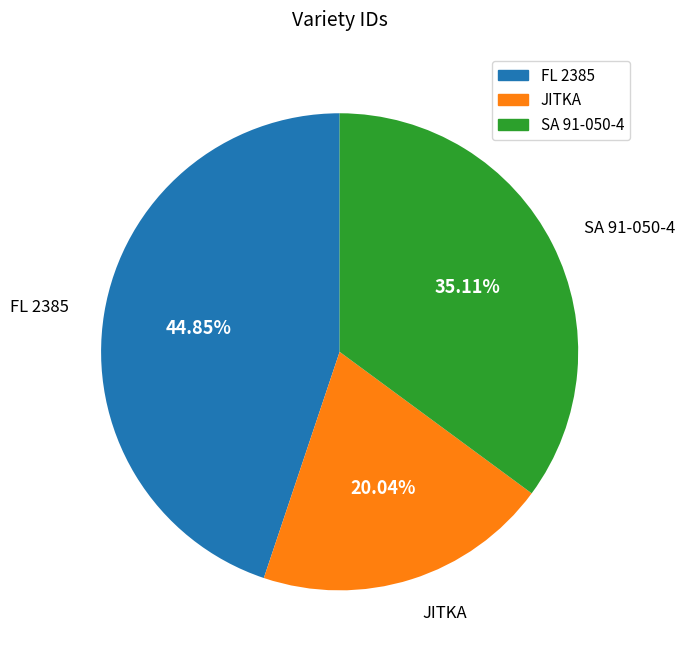

What is the smallest slice in the pie chart?

JITKA